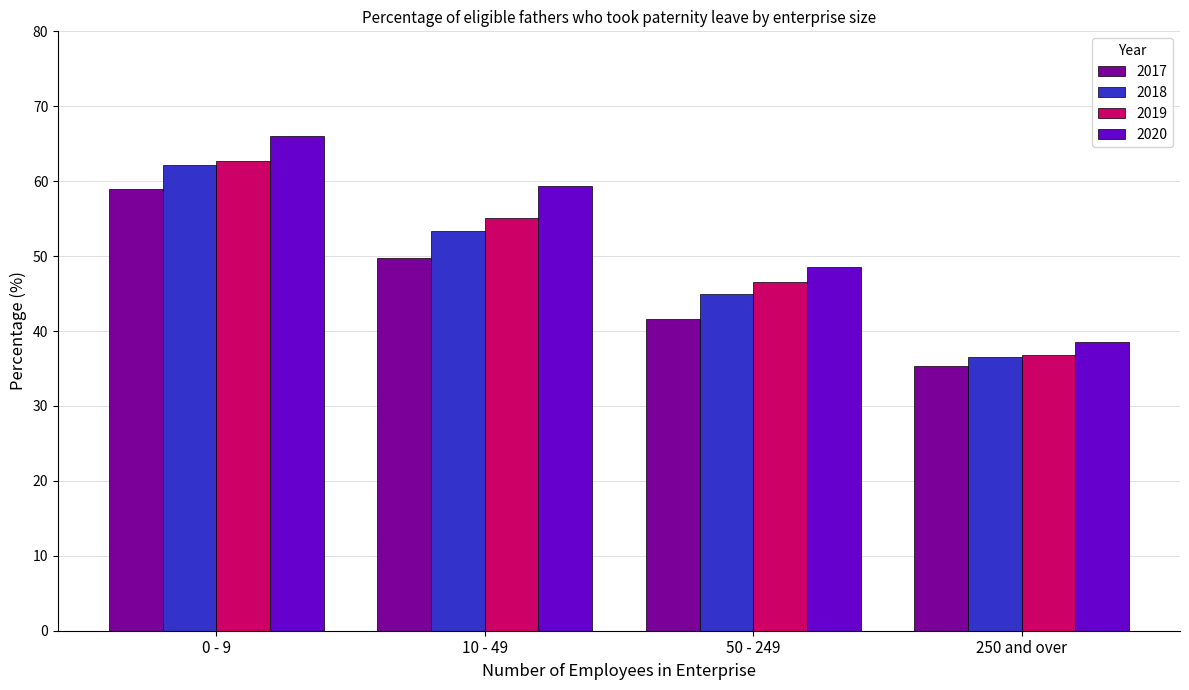

Rank the categories by 2020 value from lowest to highest.

250 and over, 50 - 249, 10 - 49, 0 - 9